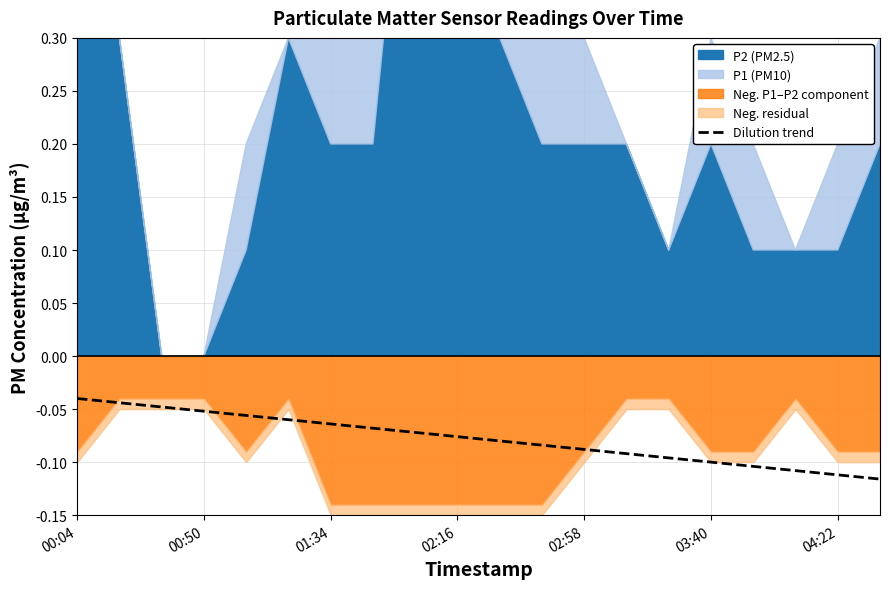

What is the sum of all values?

-1.6